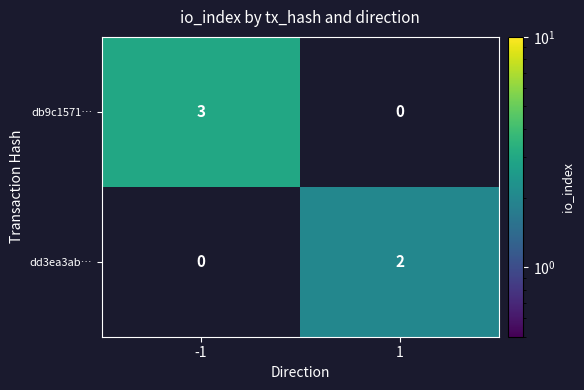

What is the spread (max minus min) of values at 1?

2